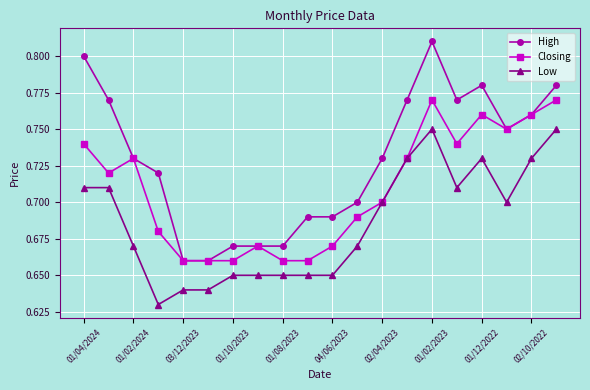

What is the difference between the maximum and second lowest values in the Low series?

0.1